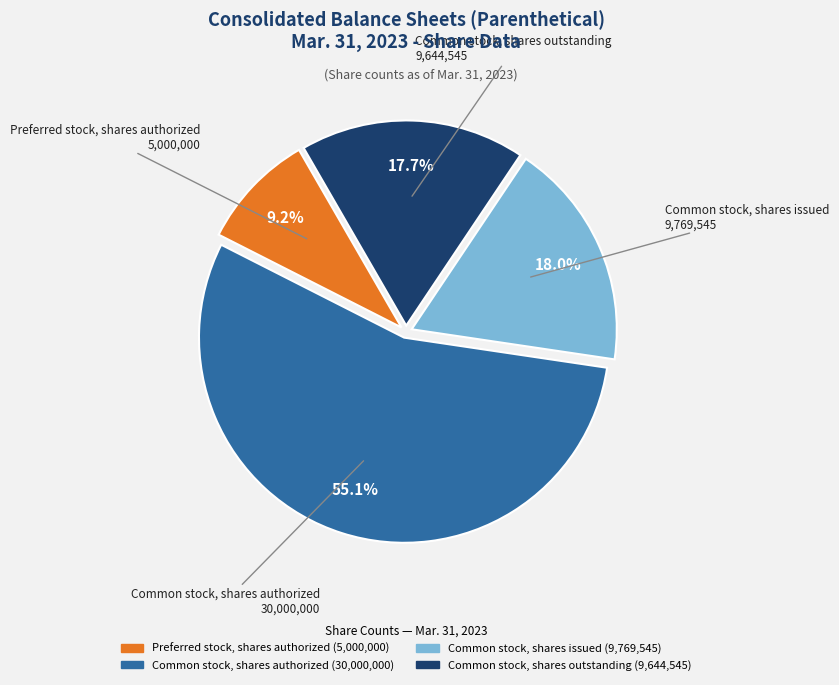

What percentage do Common stock, shares outstanding and Preferred stock, shares authorized together represent?

26.9%